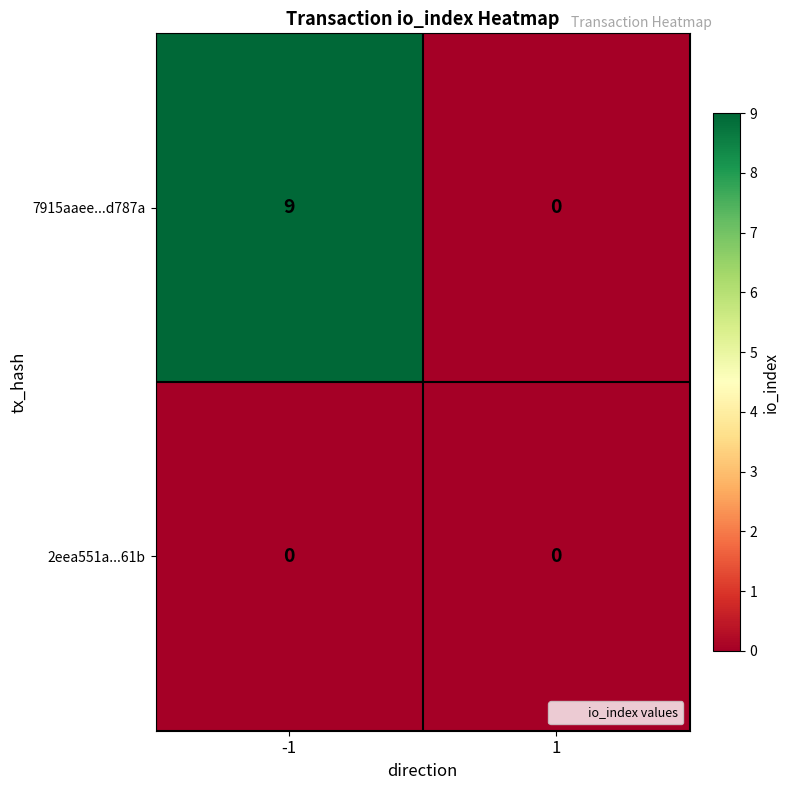

What is the highest value of the 7915aaee...d787a series?

9